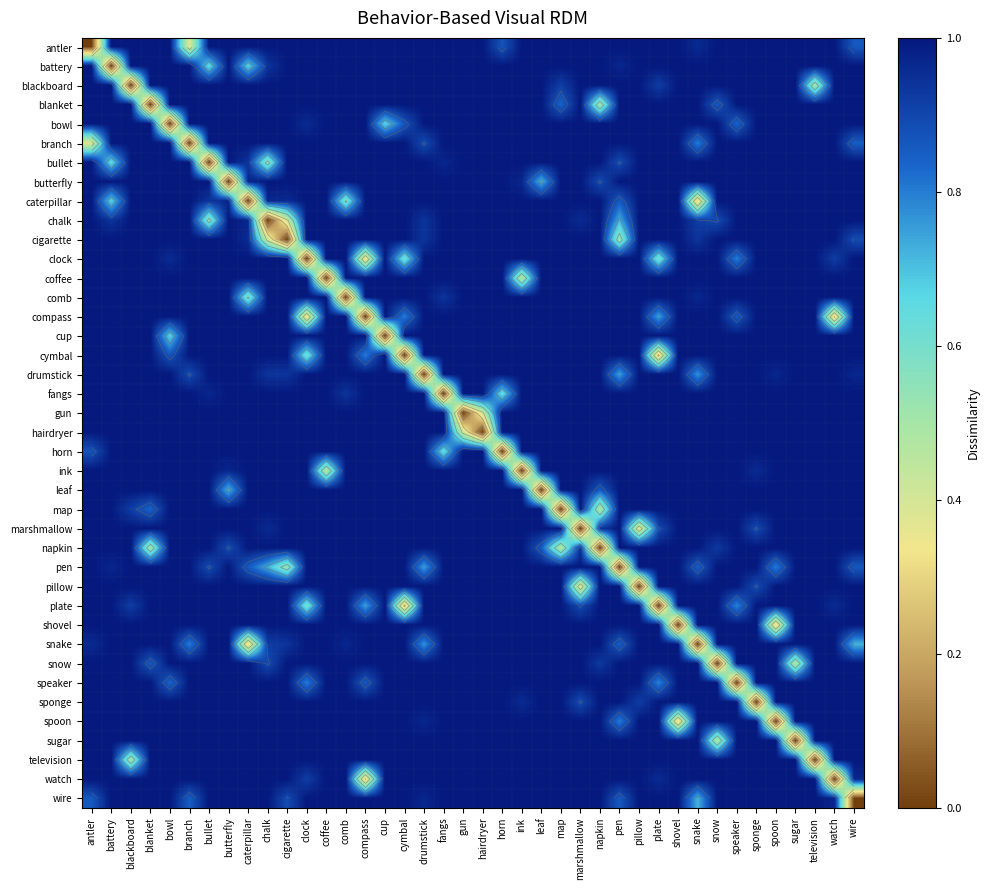

The hairdryer series shows 1.0 at battery. True or false?

True